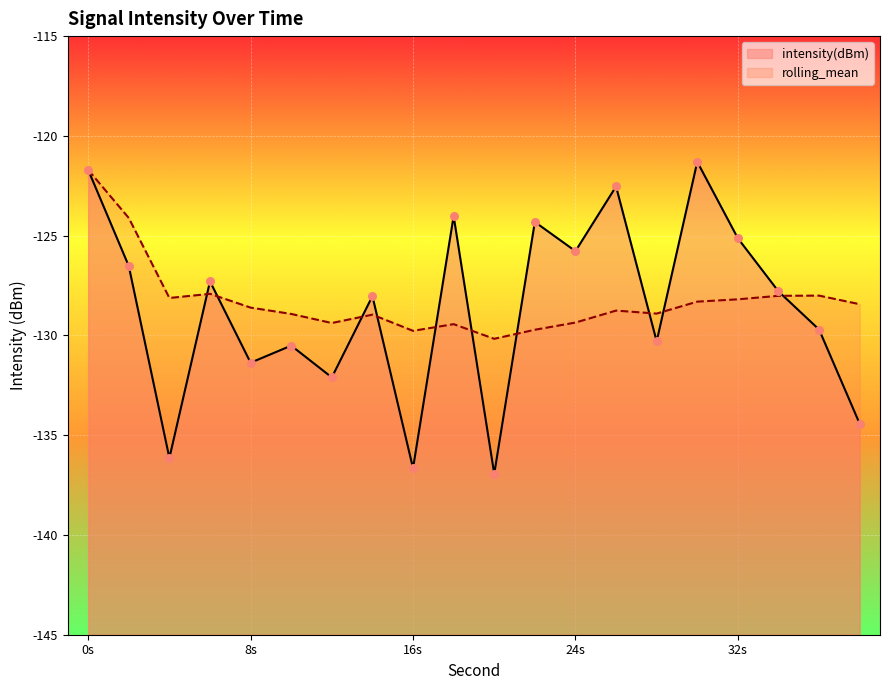

What is the total value across all series at 28?

-259.2